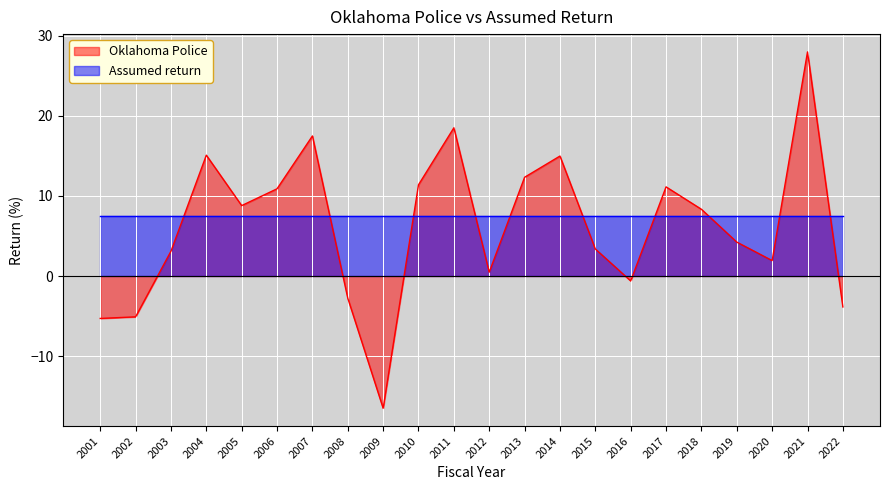

Where is the first local minimum?

2005